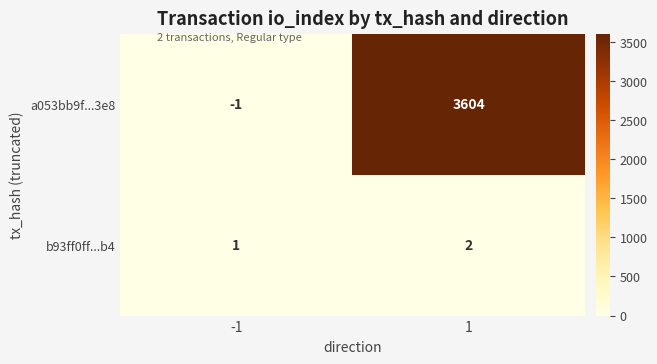

At how many categories does at least one series exceed 1522?

1